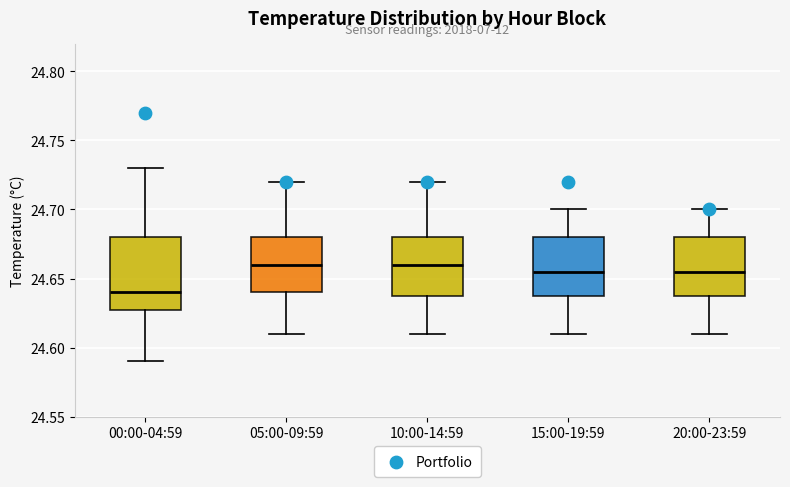

Reading left to right, read every box against the y-axis: the position of its median line, the range the box covers, and the ends of its whiskers. The values are not printed on the chart, so give them approximately, as read against the axis.

00:00-04:59: median 24.640, box 24.630 to 24.680, whiskers 24.590 to 24.730
05:00-09:59: median 24.660, box 24.640 to 24.680, whiskers 24.610 to 24.720
10:00-14:59: median 24.660, box 24.640 to 24.680, whiskers 24.610 to 24.720
15:00-19:59: median 24.655, box 24.640 to 24.680, whiskers 24.610 to 24.700
20:00-23:59: median 24.655, box 24.640 to 24.680, whiskers 24.610 to 24.700